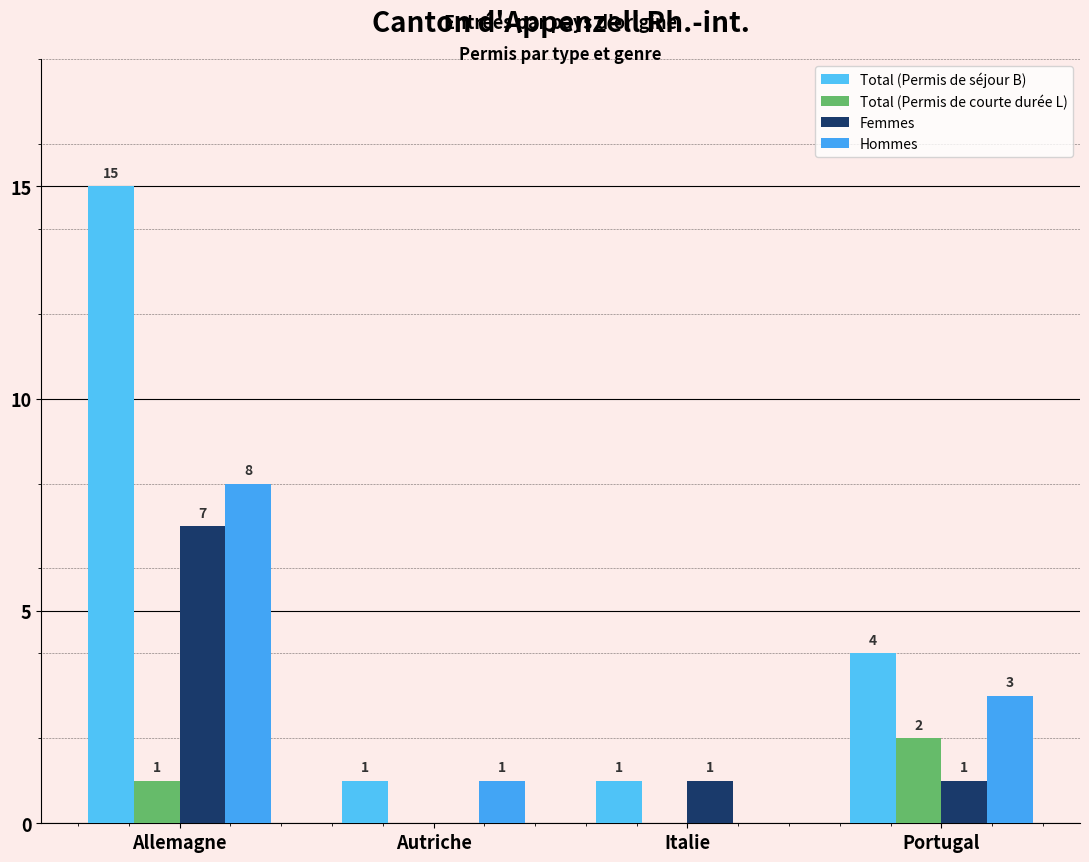

What is the sum of the Total (Permis de séjour B) values at Portugal and Autriche?

5